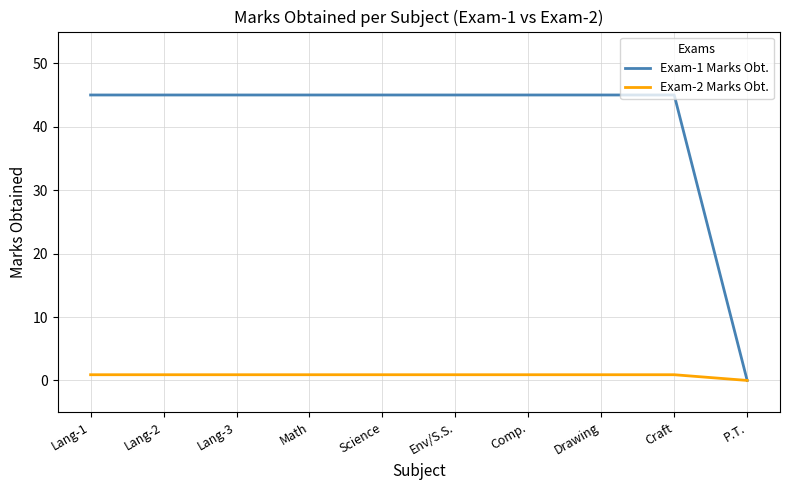

Which series has the largest total across all categories?

Exam-1 Marks Obt.